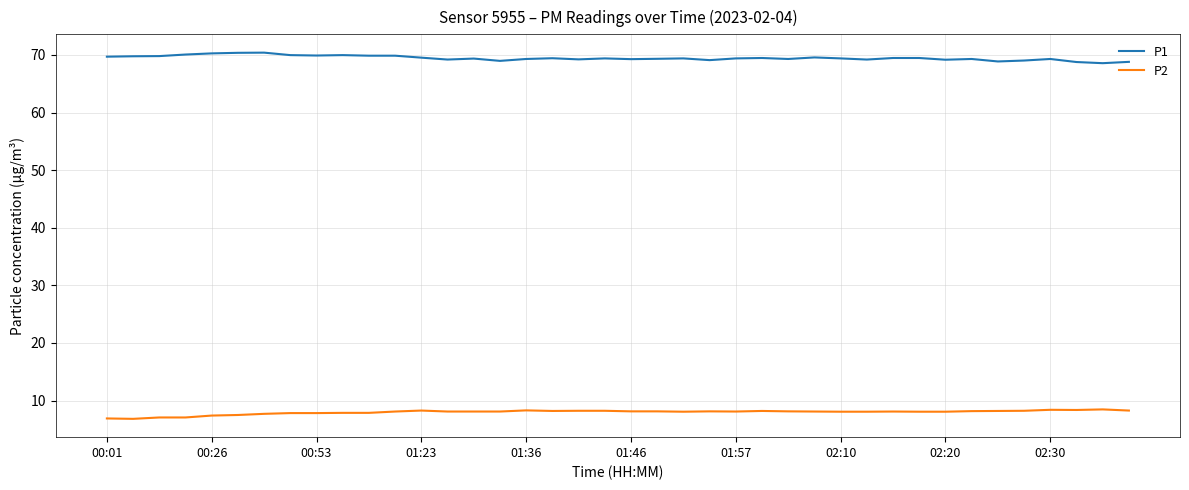

List the series in order of their peak value, lowest first.

P2, P1